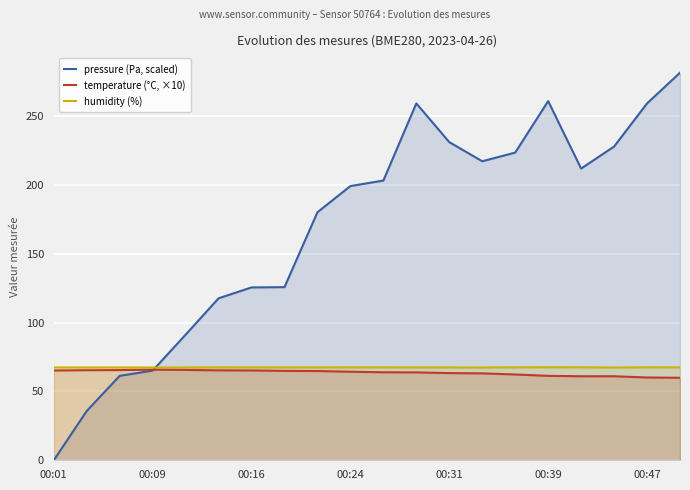

Is it true that humidity (%) equals 67.4 at 00:31?

True